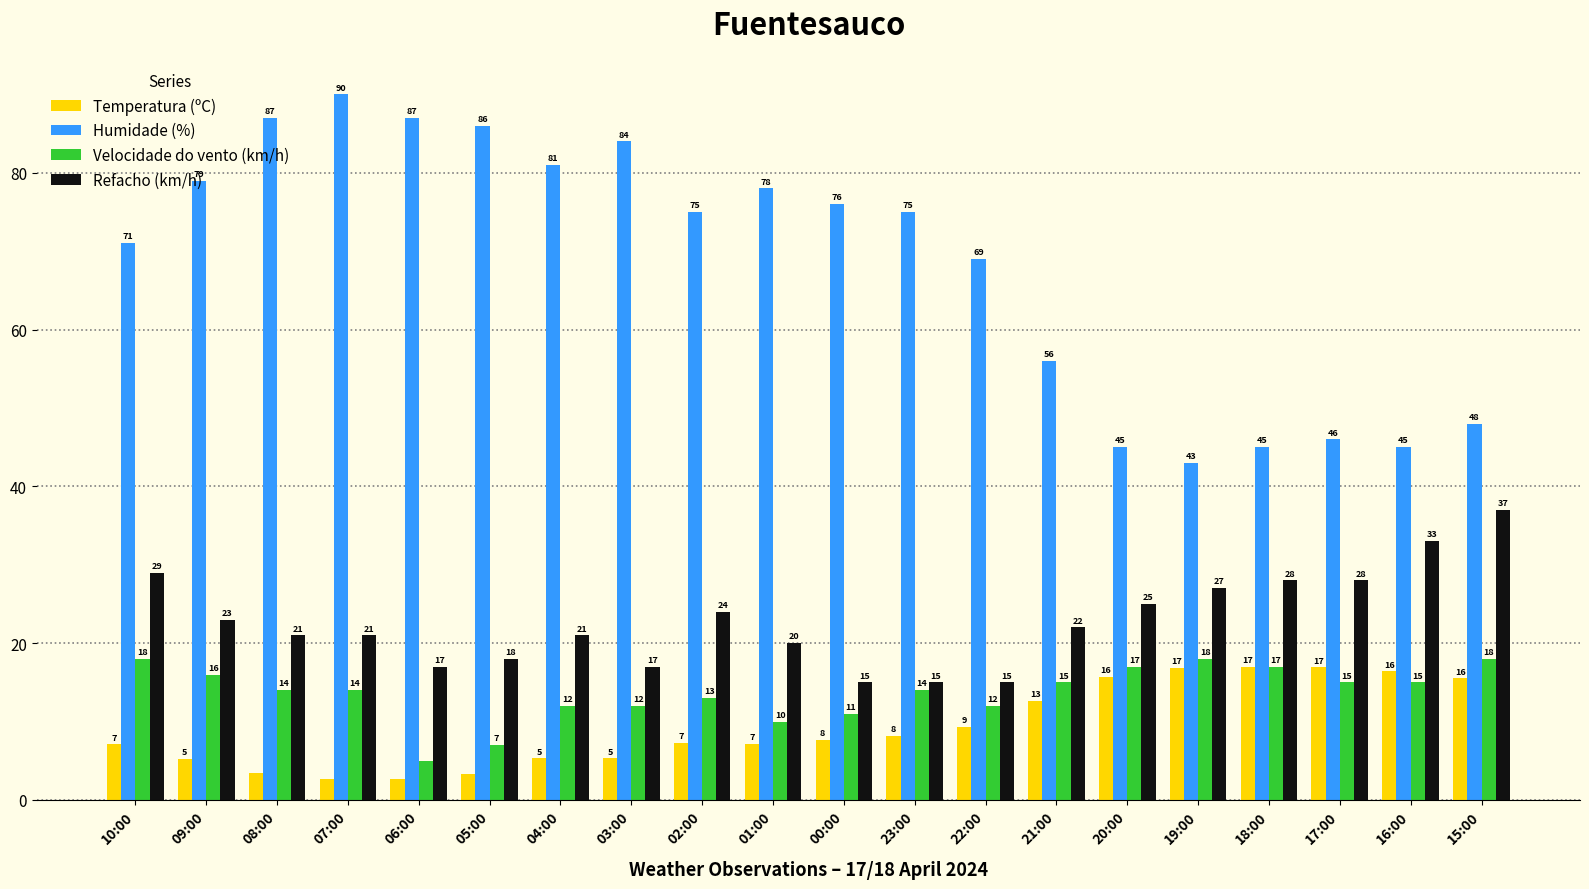

What is the greatest value displayed?

90.0